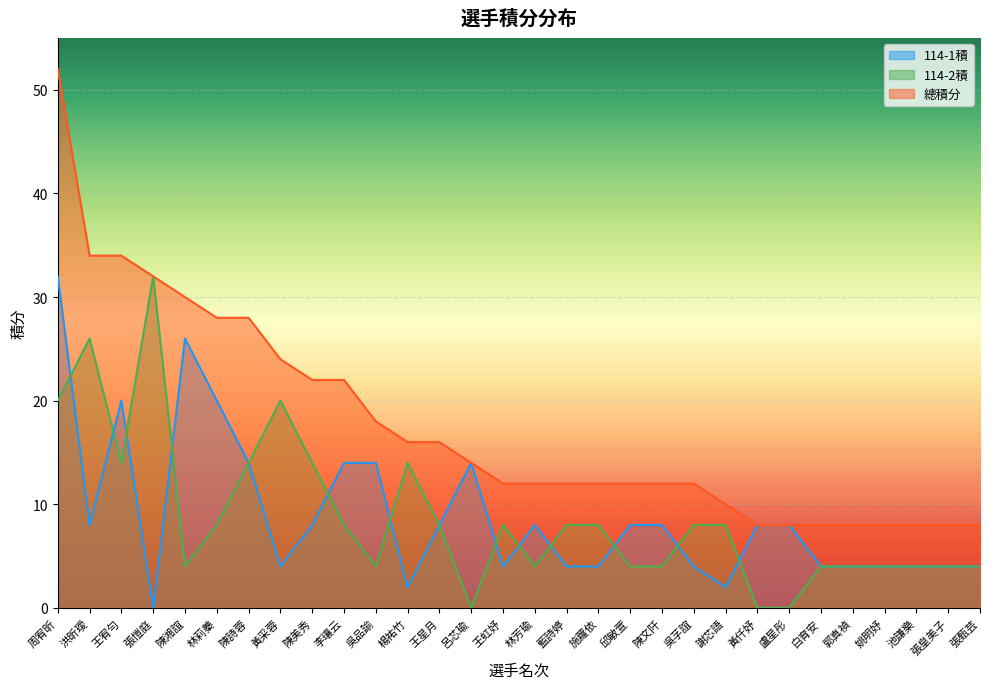

What is the value of the 總積分 point at the 20th from the left?

12